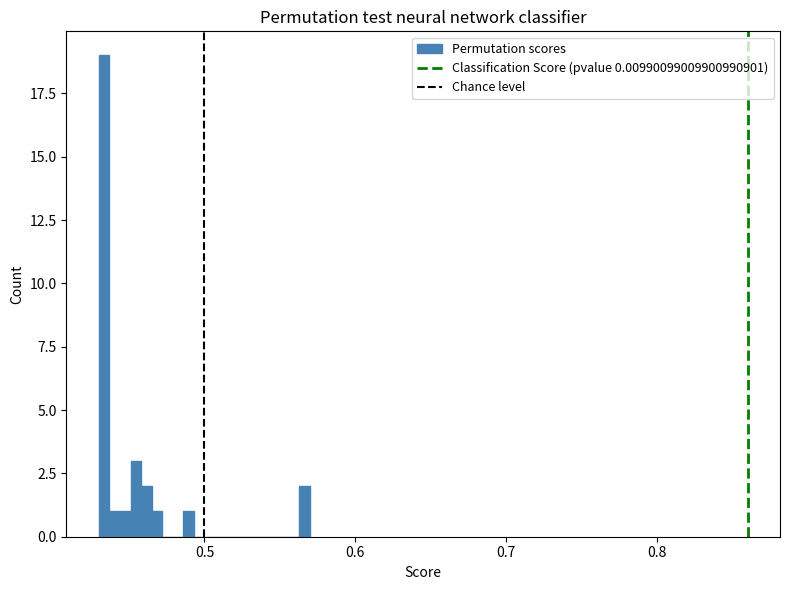

Read against the x-axis, roughly where is the centre of the tallest bar?

0.43